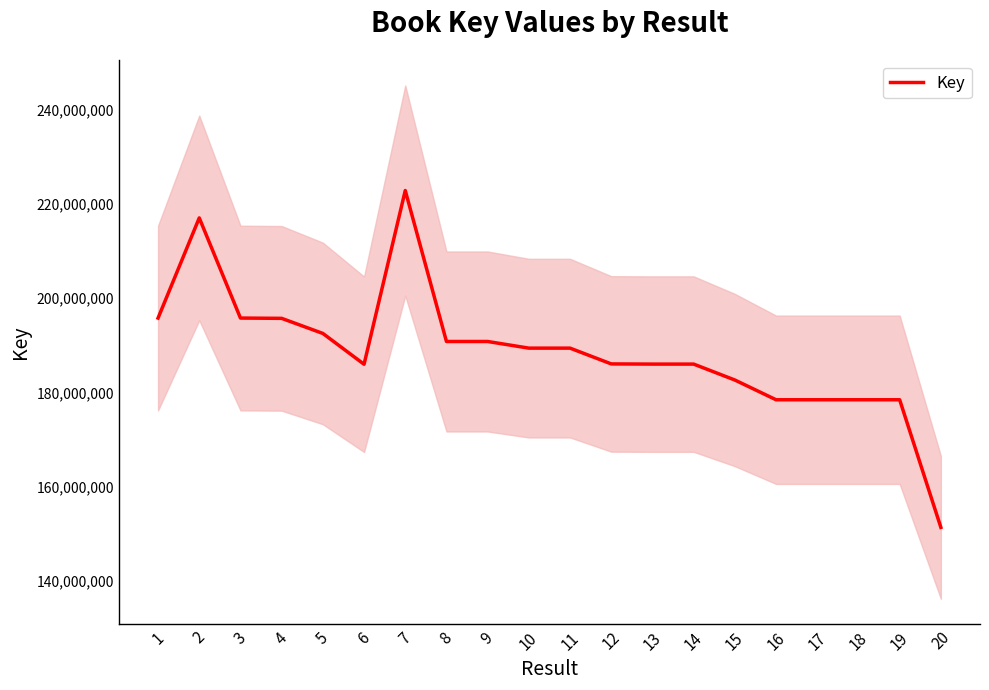

The value at 3 is 195756896. True or false?

True